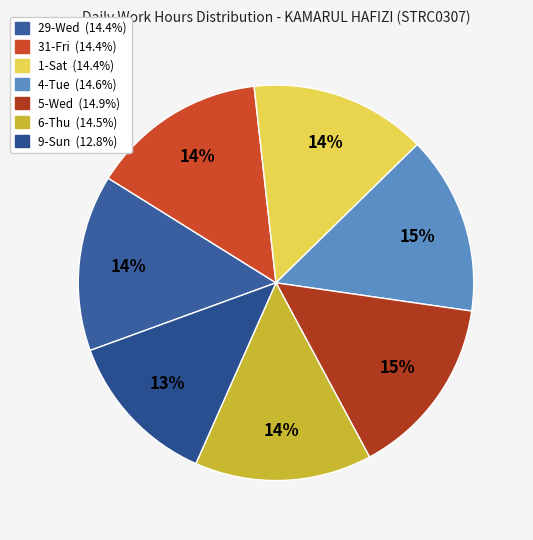

What is the smallest slice in the pie chart?

9-Sun